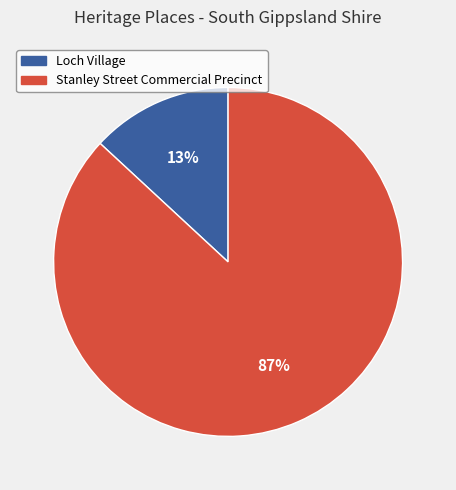

Between Stanley Street Commercial Precinct and Loch Village, which is larger?

Stanley Street Commercial Precinct